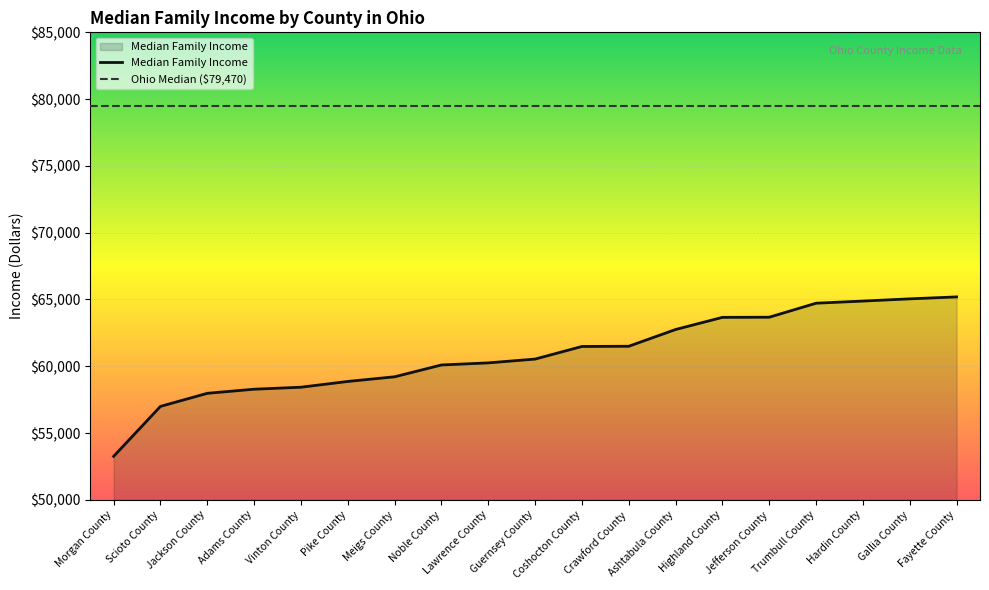

True or false: the data shows 64881 at Hardin County.

True